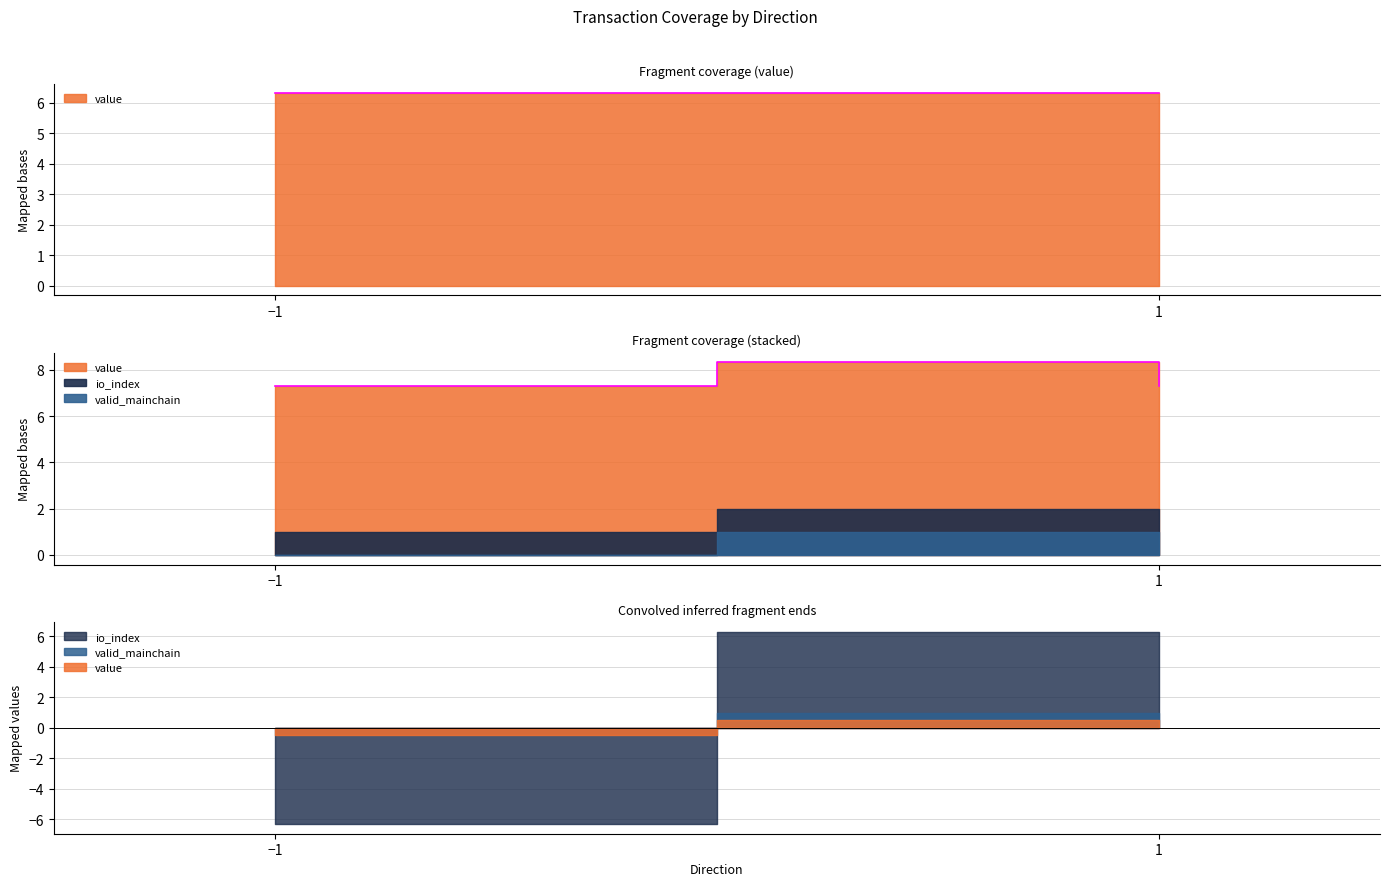

Which series has the widest spread of values?

io_index